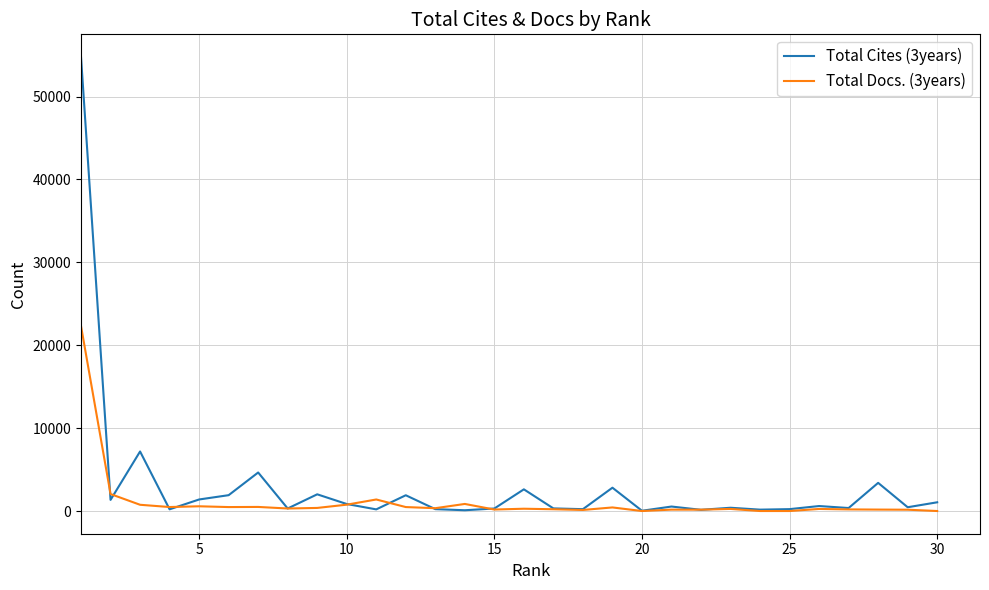

Which series has the widest spread of values?

Total Cites (3years)